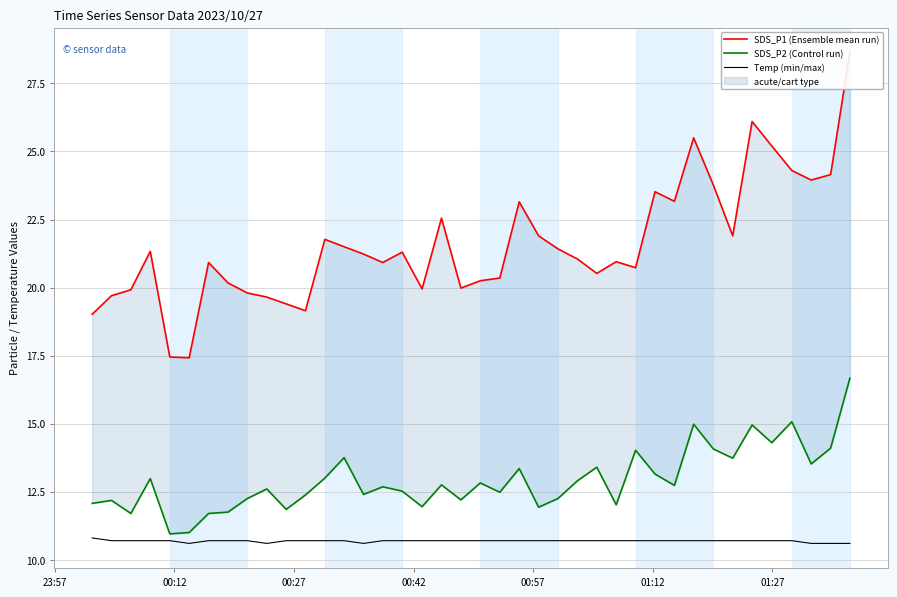

What is the maximum value for Temp (min/max)?

10.8